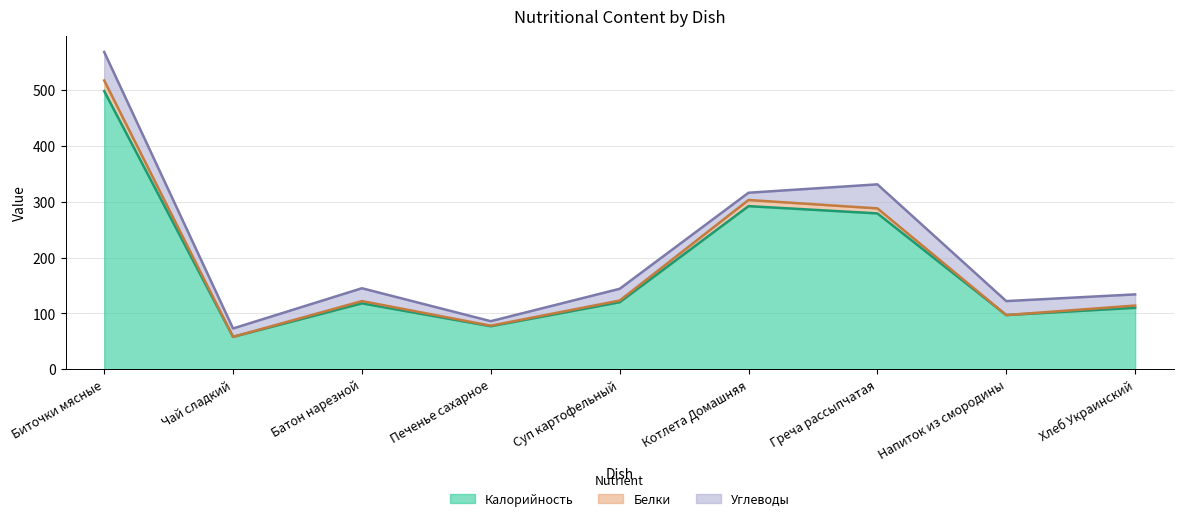

At which label does Калорийность first exceed 118?

Биточки мясные